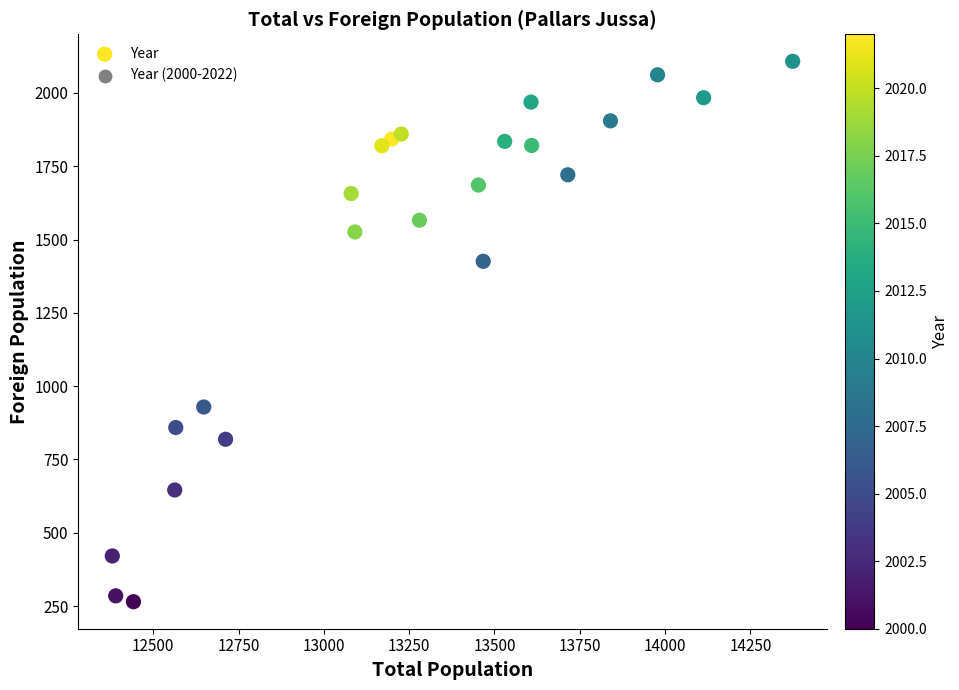

What is the range of Y values (max minus min)?

1843